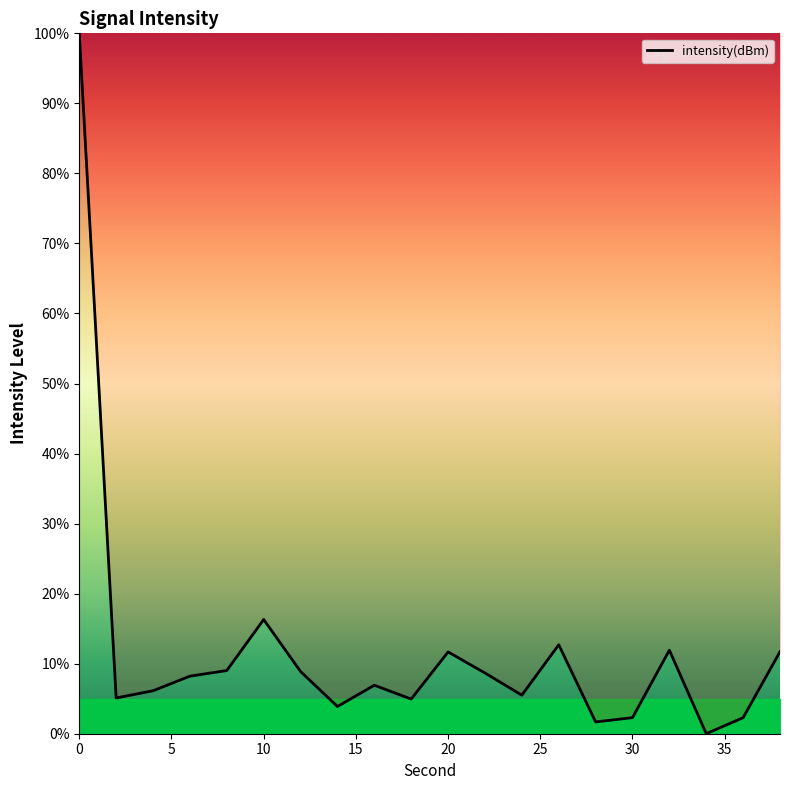

What is the average value?

11.9